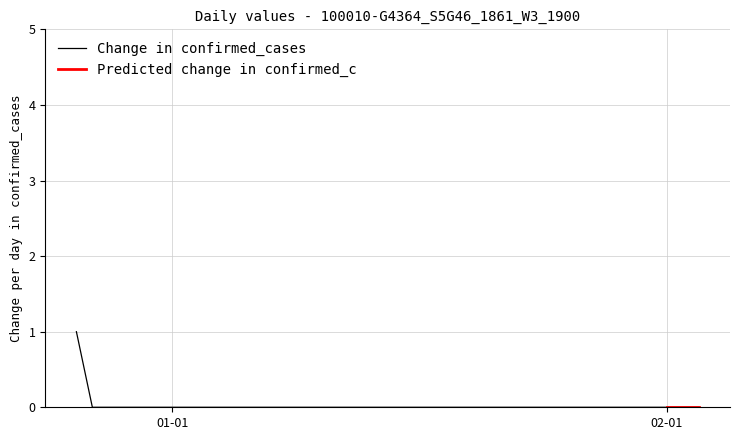

What is the sum of all values?

1